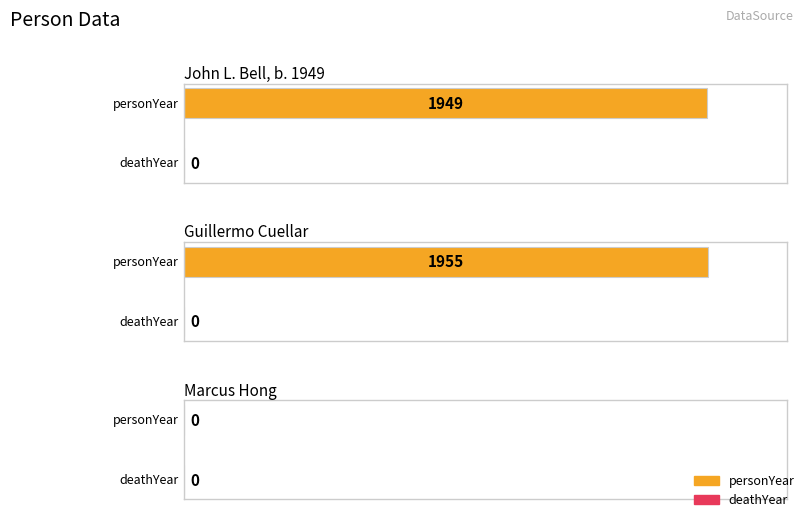

List the series in order of their overall mean, highest first.

personYear, deathYear